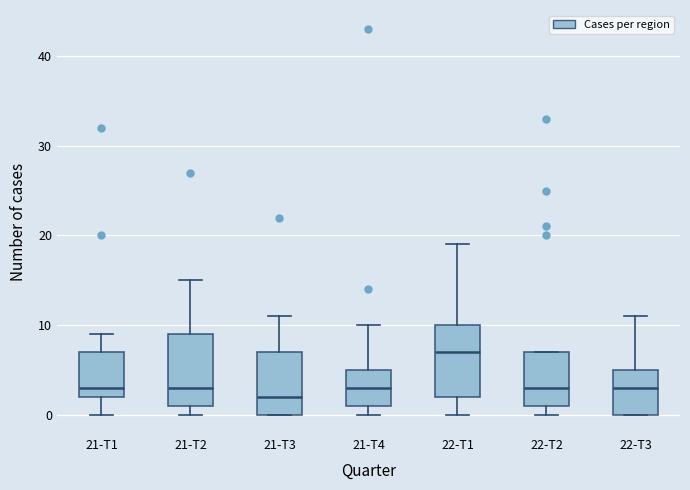

Reading left to right, transcribe this box plot: for each box, give where its median line is, the range the box spans, and where its two whiskers end, as read against the y-axis. The values are not printed on the chart, so give them approximately, as read against the axis.

21-T1: median 3, box 2 to 7, whiskers 0 to 9
21-T2: median 3, box 1 to 9, whiskers 0 to 15
21-T3: median 2, box 0 to 7, whiskers 0 to 11
21-T4: median 3, box 1 to 5, whiskers 0 to 10
22-T1: median 7, box 2 to 10, whiskers 0 to 19
22-T2: median 3, box 1 to 7, whiskers 0 to 7
22-T3: median 3, box 0 to 5, whiskers 0 to 11